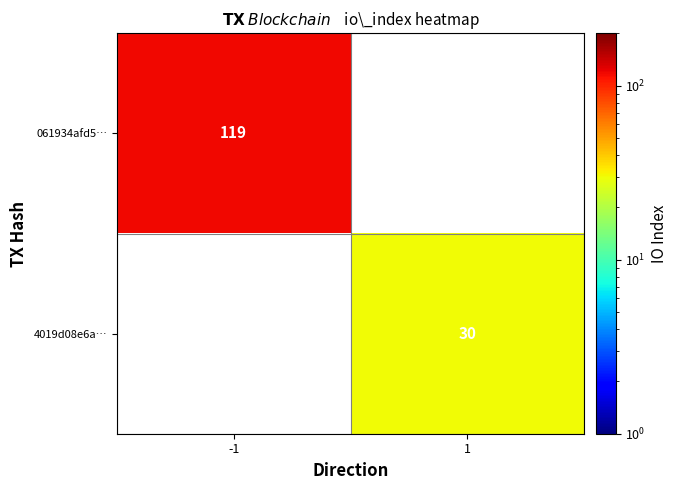

The value of 4019d08e6a… at 1 is 30. True or false?

True